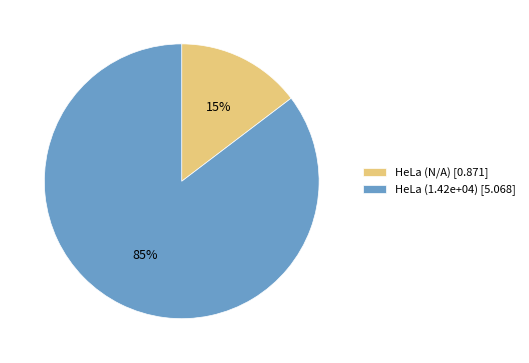

To the nearest percent, what percentage of the pie is HeLa (N/A)?

15%